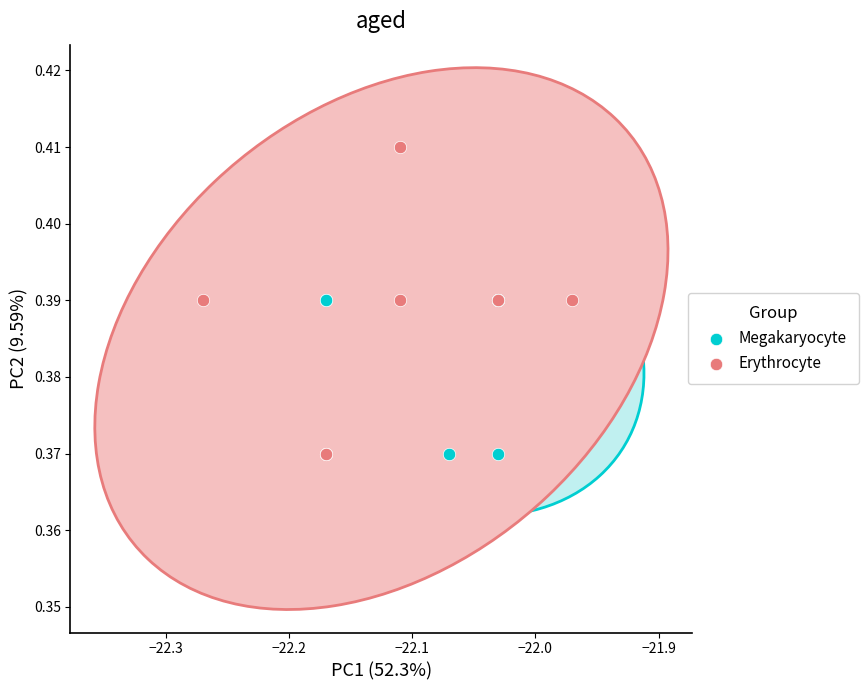

Which series has the largest Y range (max minus min)?

Erythrocyte